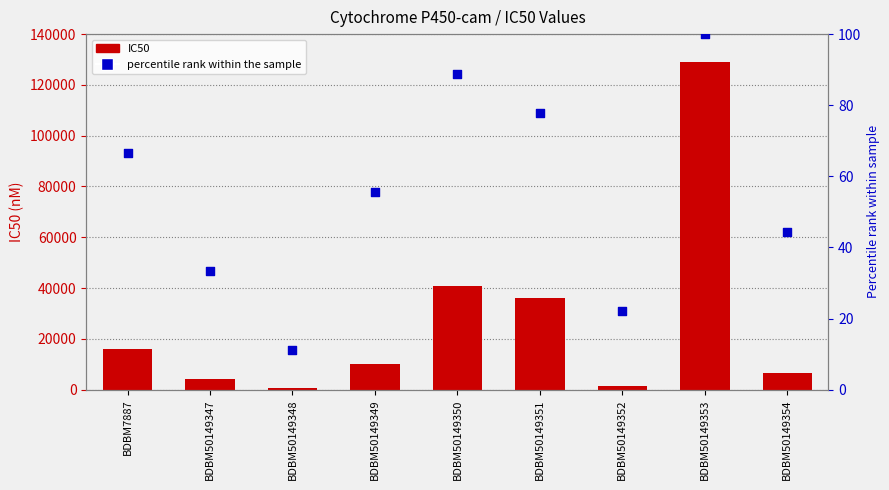

Which series contains the lowest Y value?

percentile rank within the sample